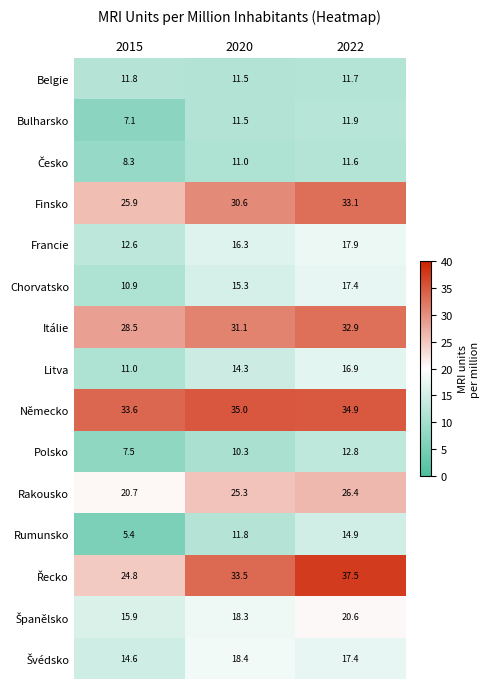

What is the difference between the highest and lowest values at 2020?

24.7